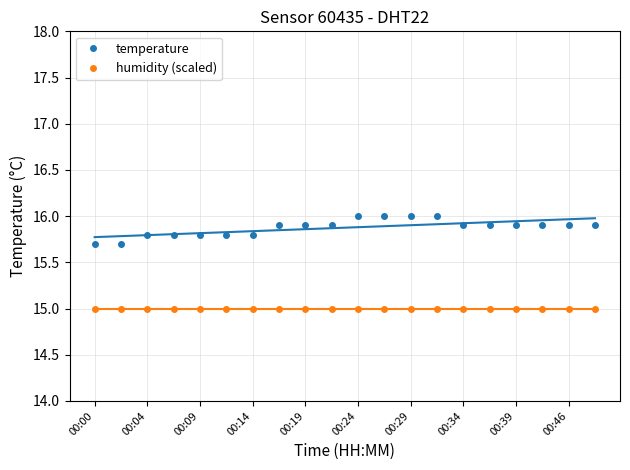

What is the lowest value of the humidity (scaled) series?

15.0